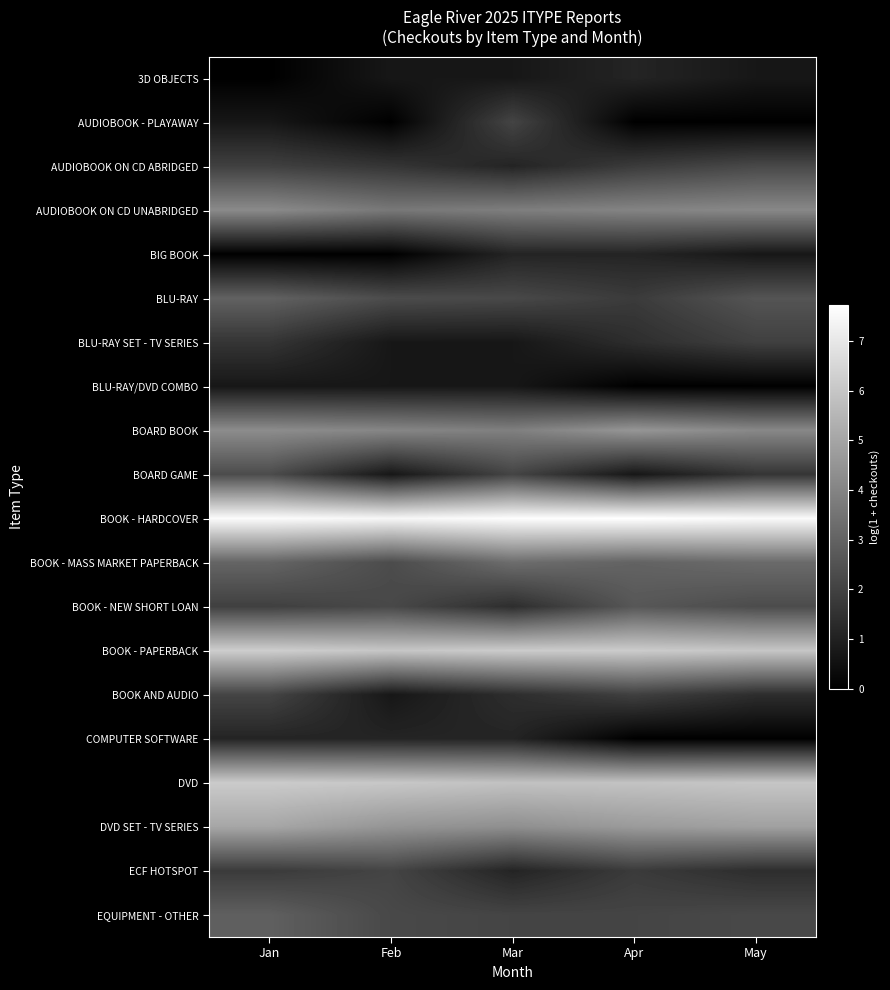

What is the spread (max minus min) of values at Apr?

7.7